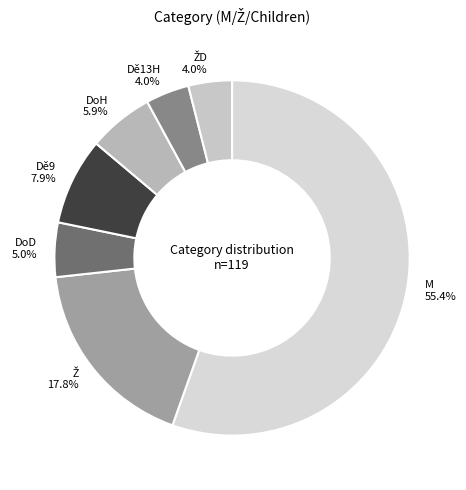

To the nearest percent, what portion does DoD represent?

5%